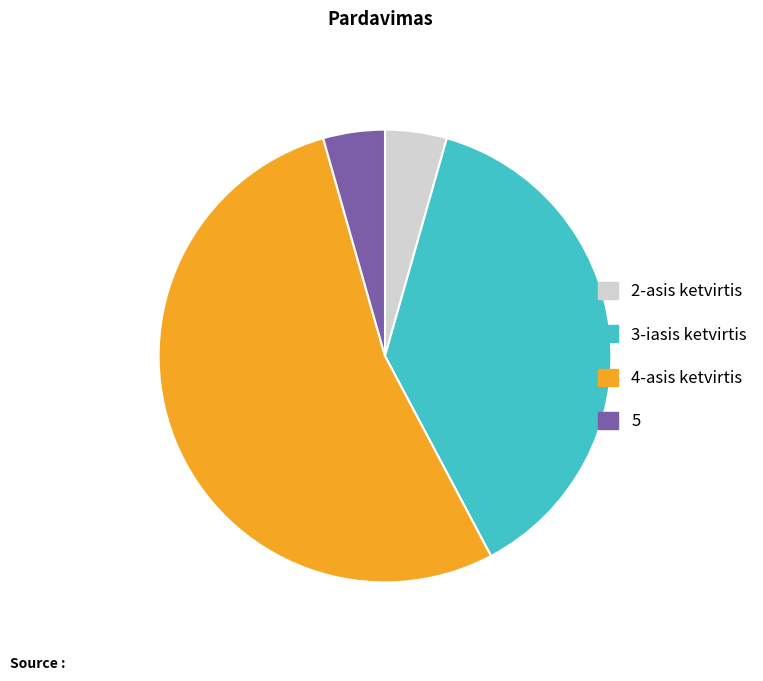

What is the largest slice in the pie chart?

4-asis ketvirtis